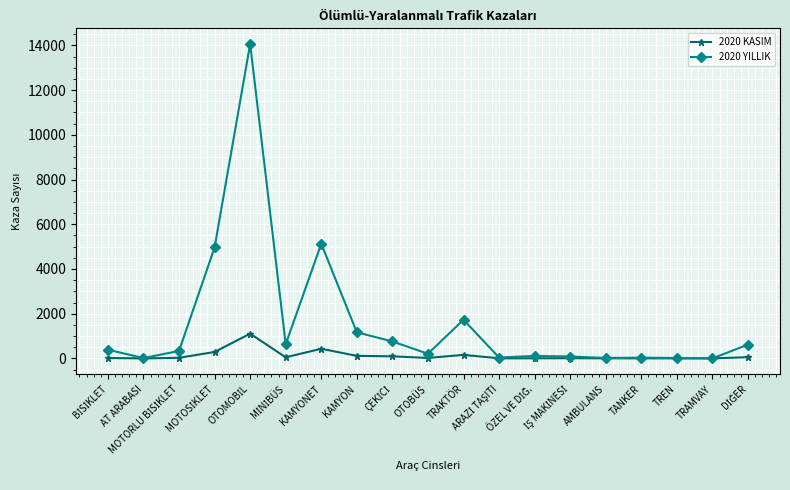

List the series in order of their overall mean, highest first.

2020 YILLIK, 2020 KASIM